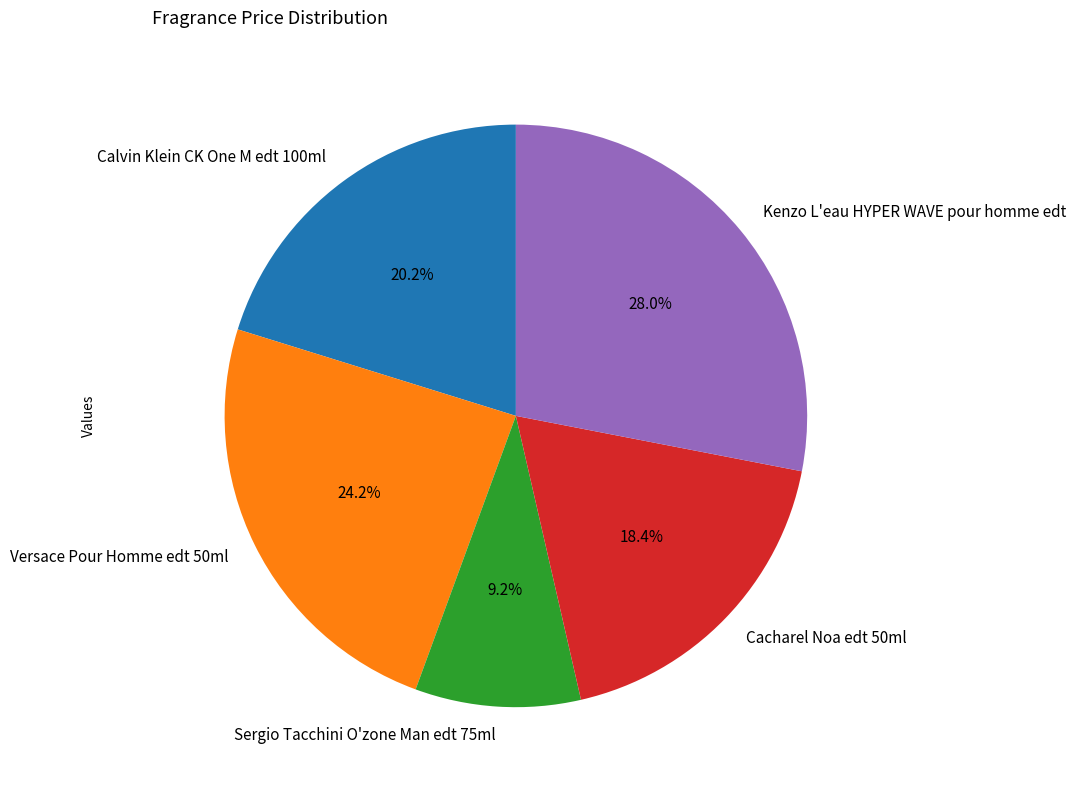

To the nearest percent, what is the average slice percentage?

20%